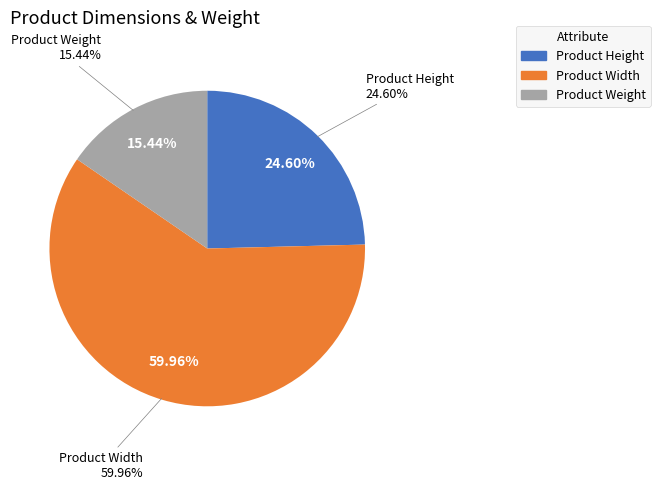

Which category has the biggest portion of the pie?

Product Width